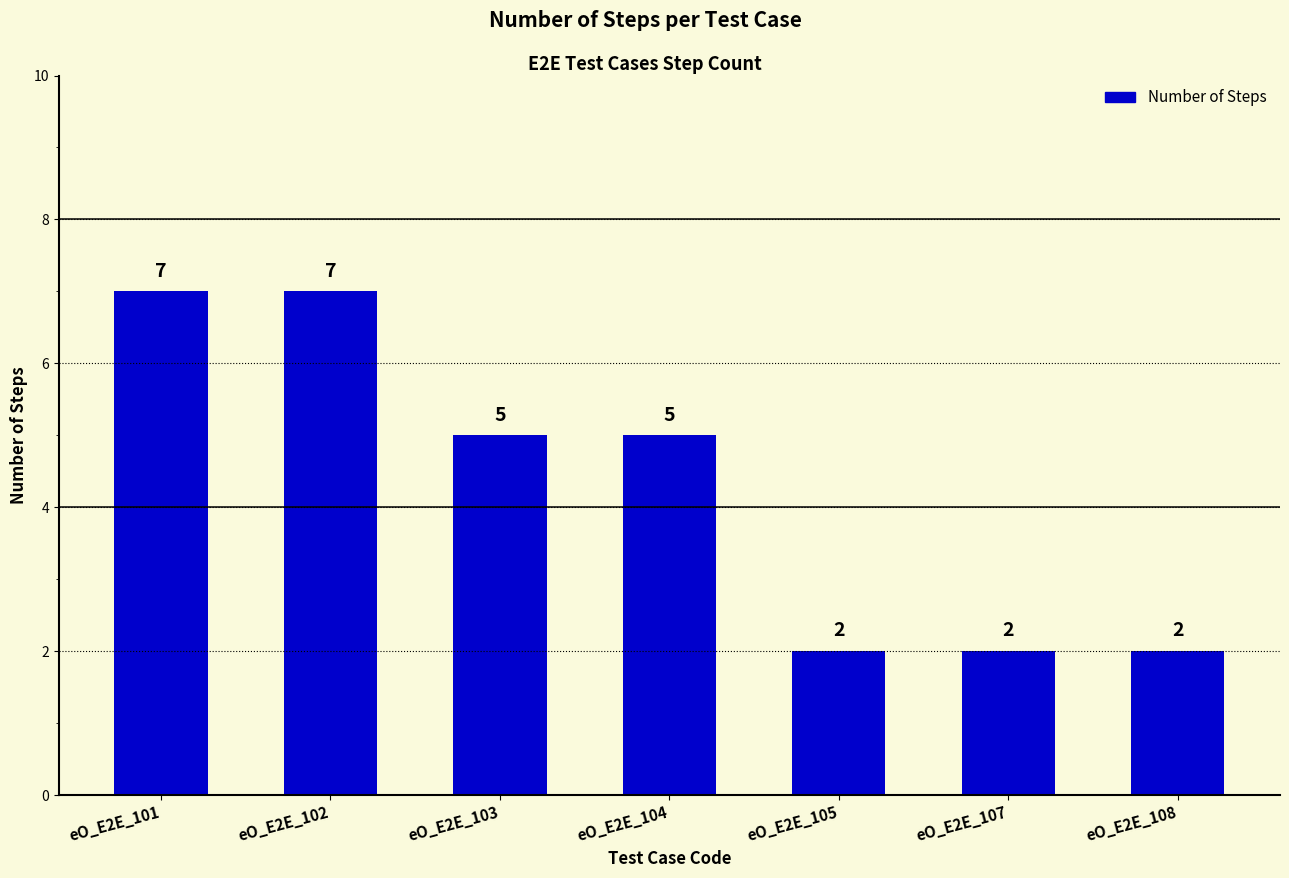

What is the sum of all values?

30